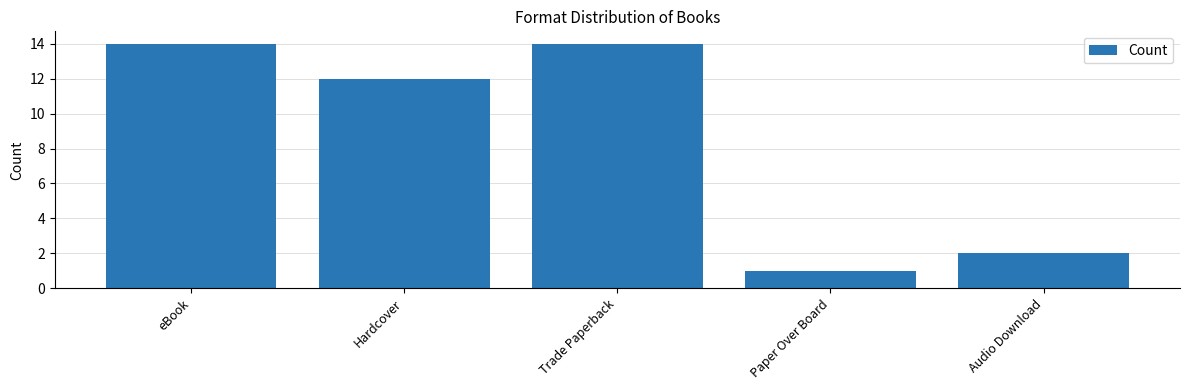

At which label does the data first exceed 12?

eBook